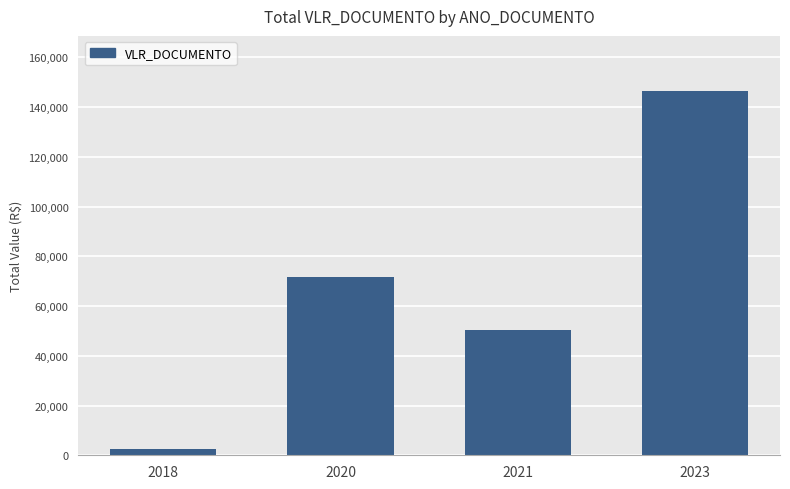

Are the bars grouped side by side (vs. stacked)?

No